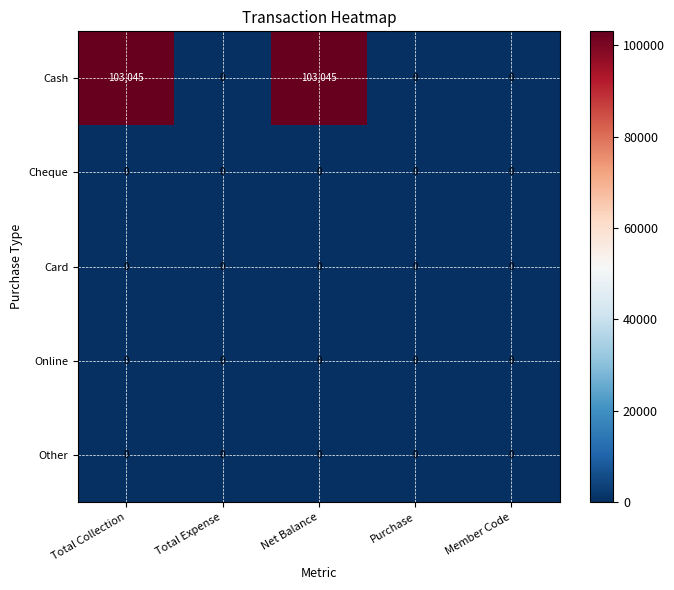

What is the maximum value shown in the chart?

103045